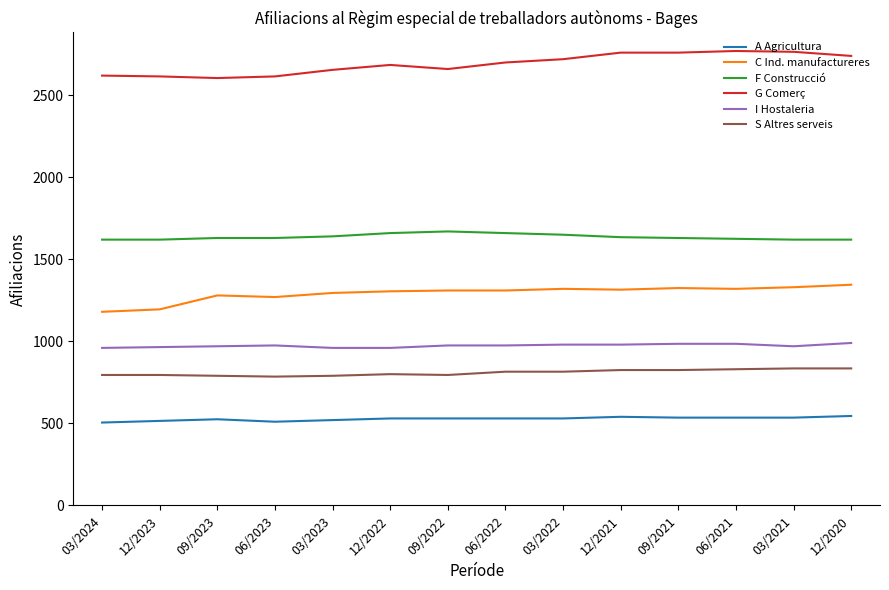

What is the difference between the second highest and minimum values in the S Altres serveis series?

50